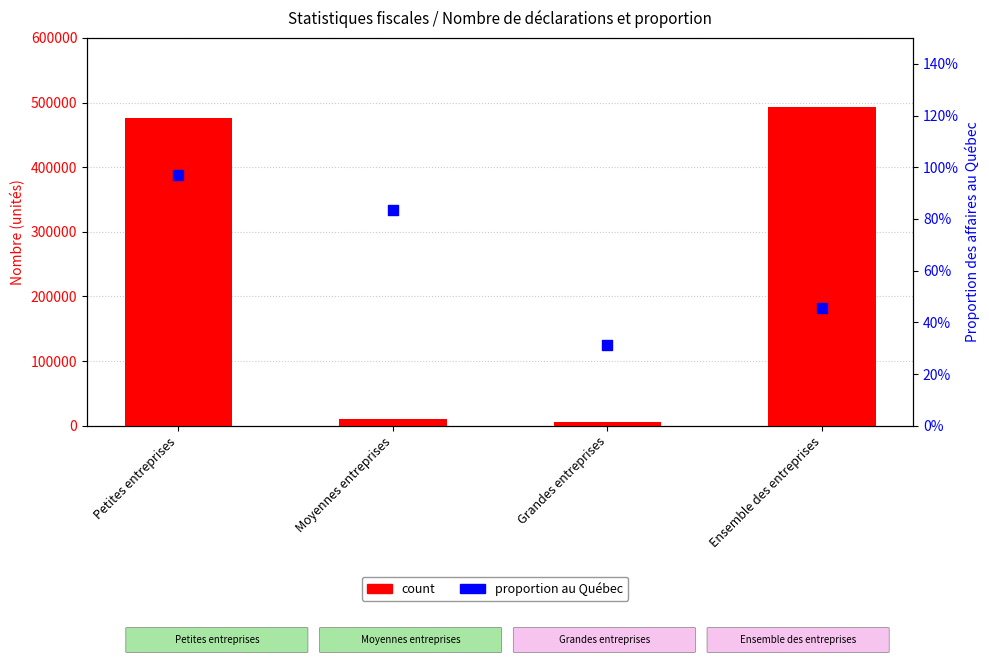

At which category is the sum across all series the highest?

Ensemble des entreprises